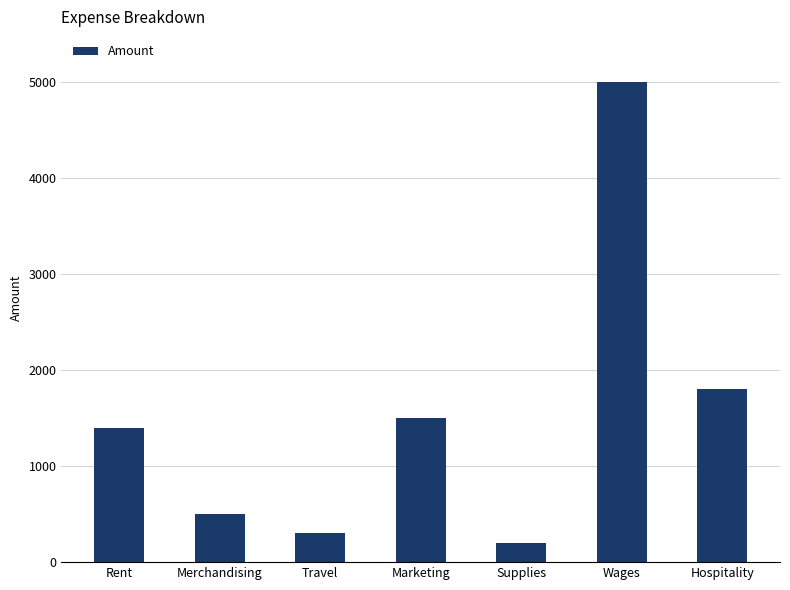

Between Travel and Wages, which is larger?

Wages